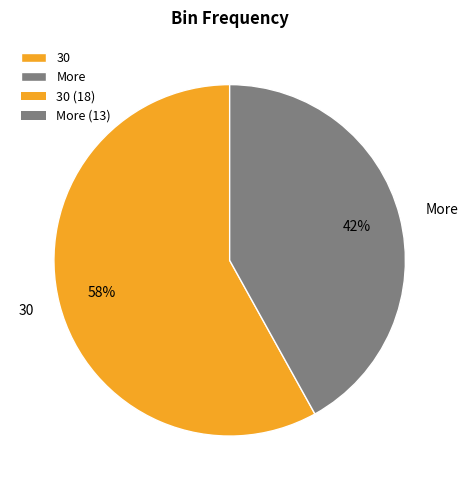

Do More and 30 together represent more than half of the pie?

Yes